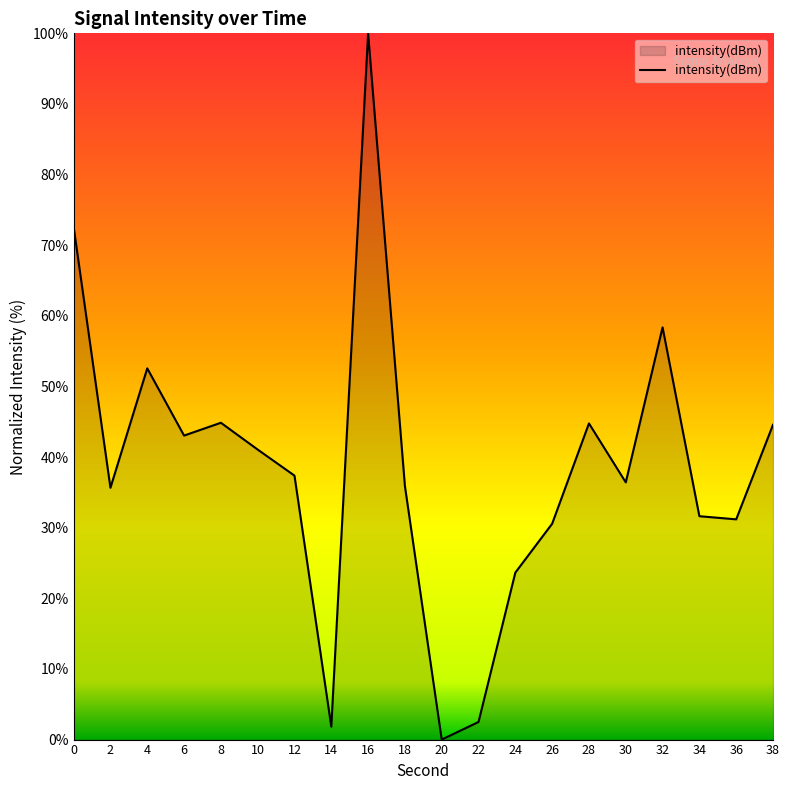

The value at 2 is 21.7. True or false?

False